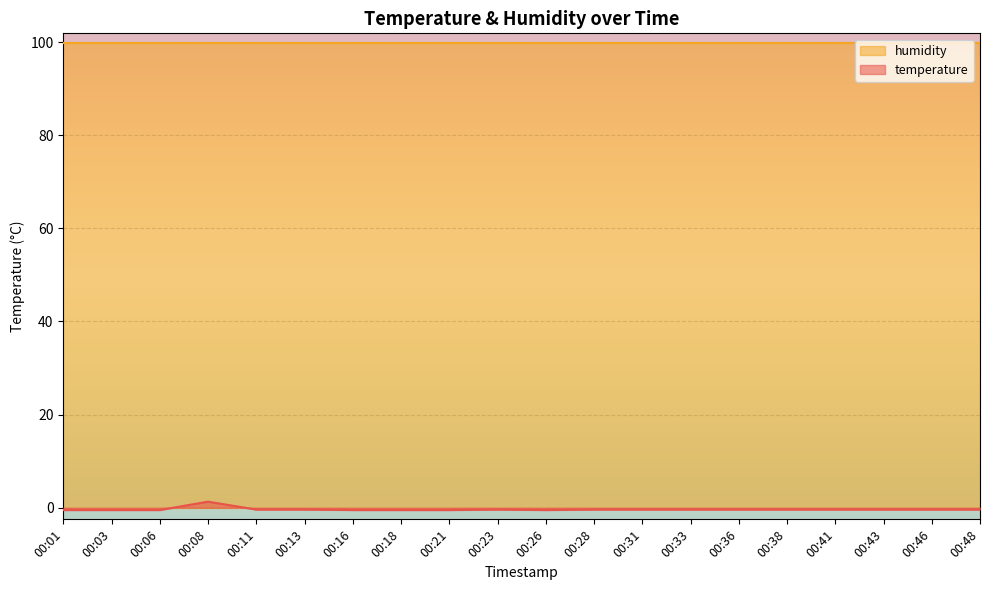

What is the value of the 16th point from the left?

-0.4